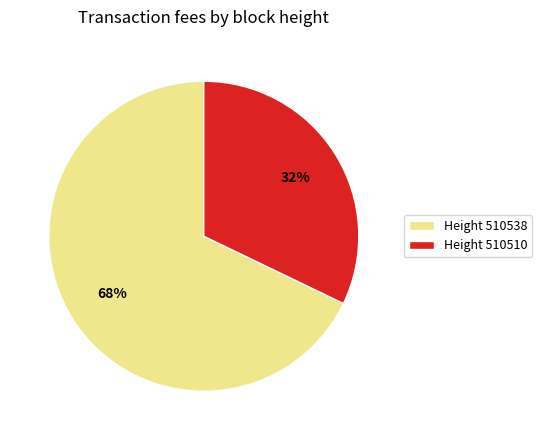

To the nearest percent, what percentage of the pie is Height 510538?

68%